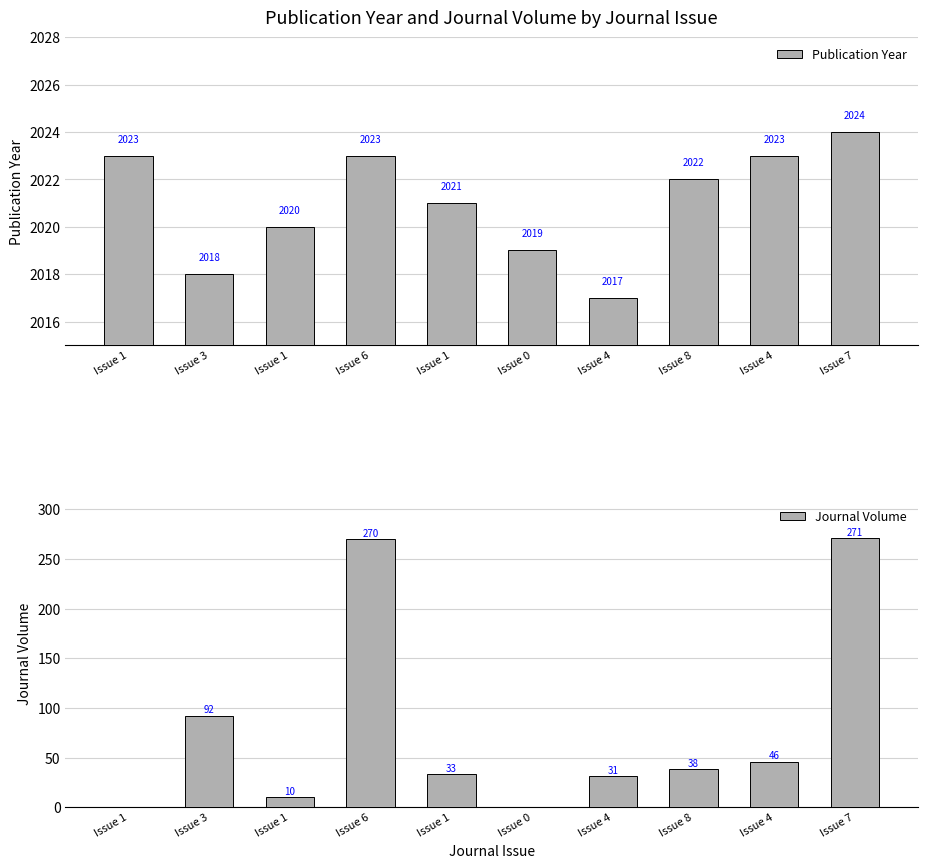

What are all the series names shown in the legend?

Publication Year, Journal Volume